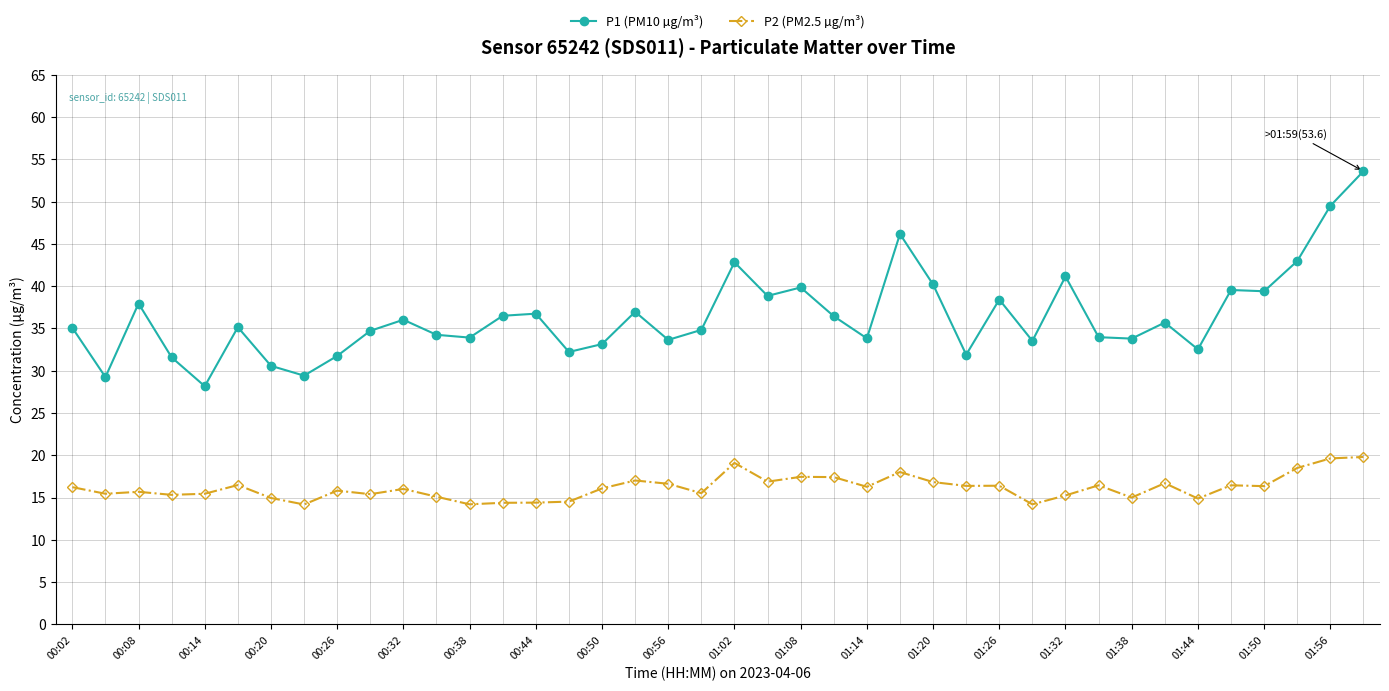

Which series has the largest total across all categories?

P1 (PM10 µg/m³)